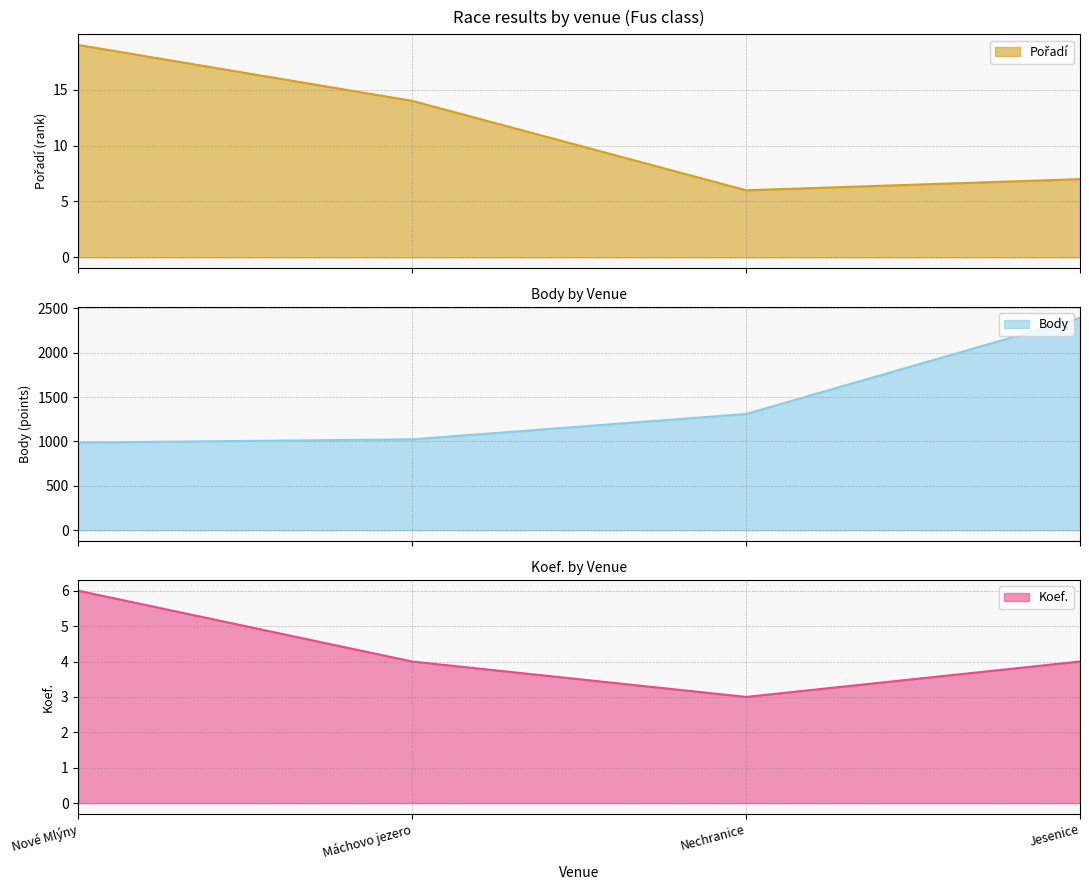

True or false: Pořadí has a value of 6 at Nechranice.

True